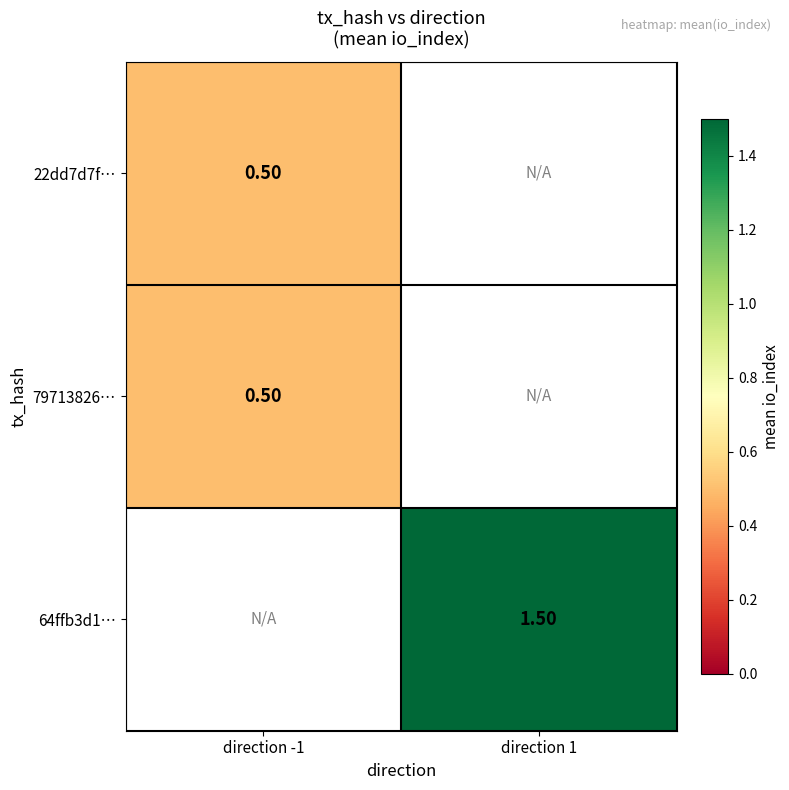

Is the value of 64ffb3d1… at direction 1 greater than the value of 22dd7d7f… at direction -1?

Yes